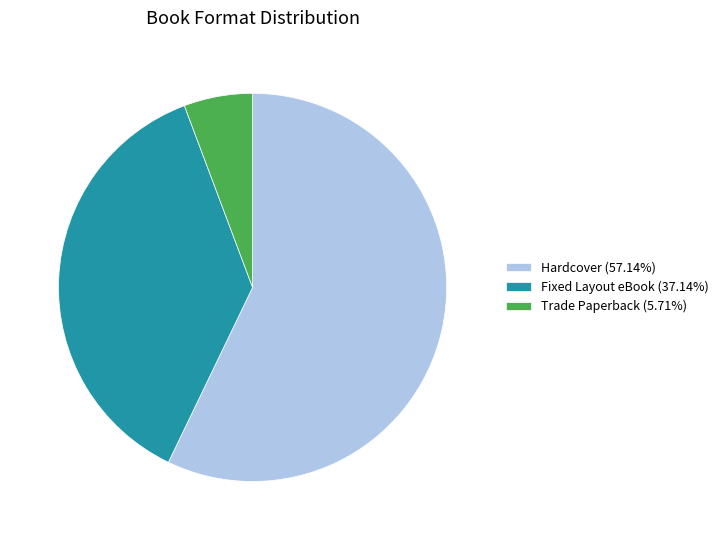

Rank the categories by value from highest to lowest.

Hardcover, Fixed Layout eBook, Trade Paperback